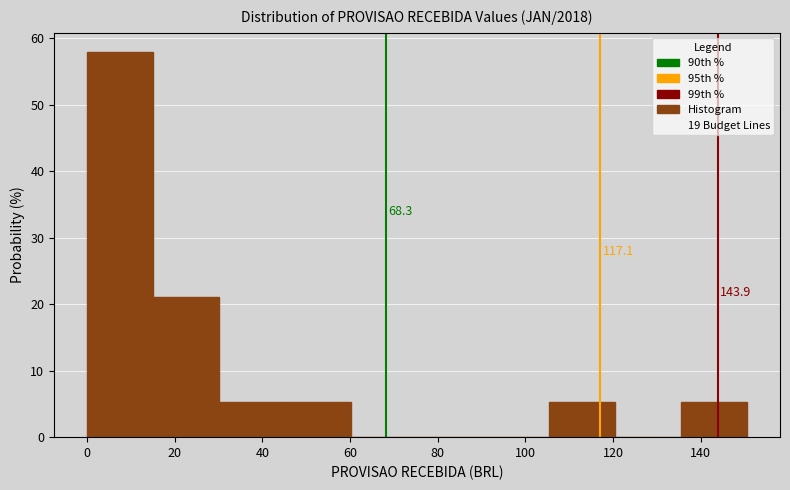

Over which range of the x-axis is the bar tallest?

0 to 16